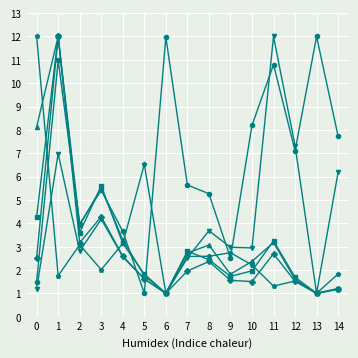

What is the total value across all series at 6?

17.0